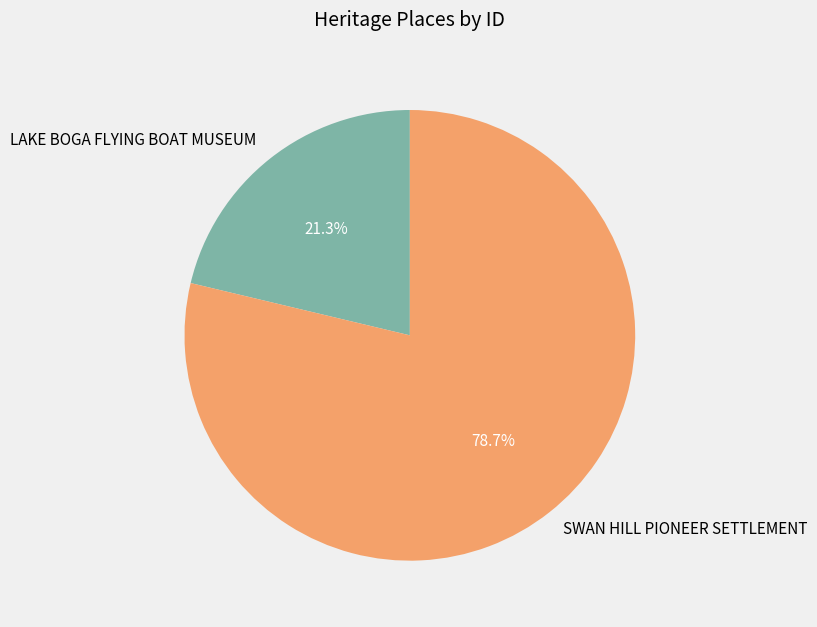

Is there a majority slice in this chart?

Yes